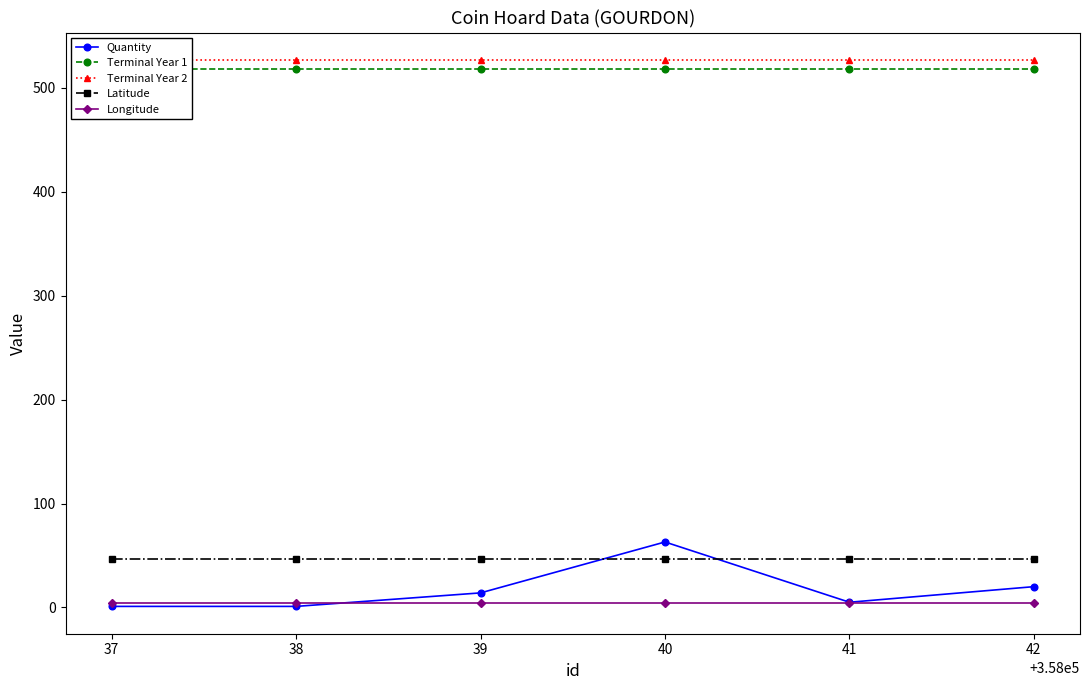

At how many categories does at least one series exceed 17?

6